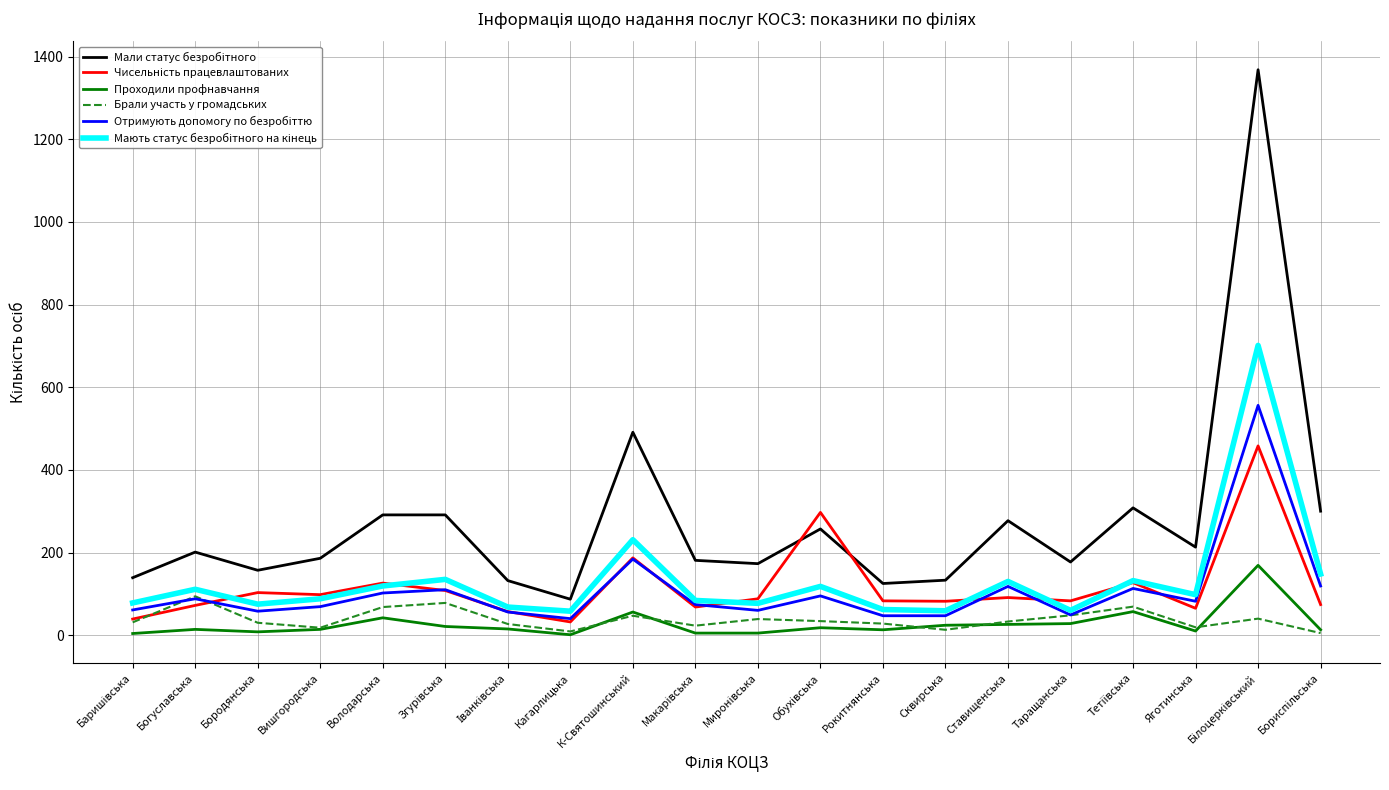

Where is the first local maximum for Мають статус безробітного на кінець?

Богуславська